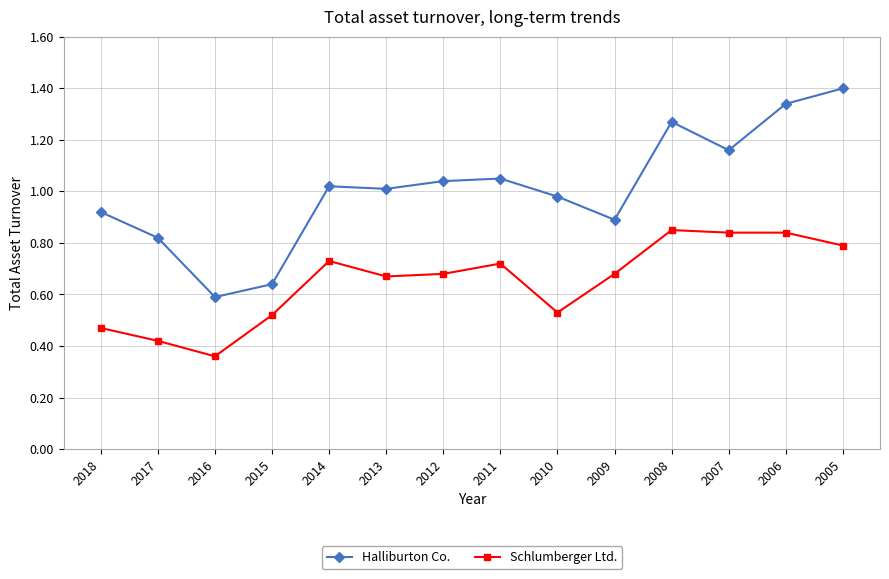

Which category has the lowest value in the Schlumberger Ltd. series?

2016